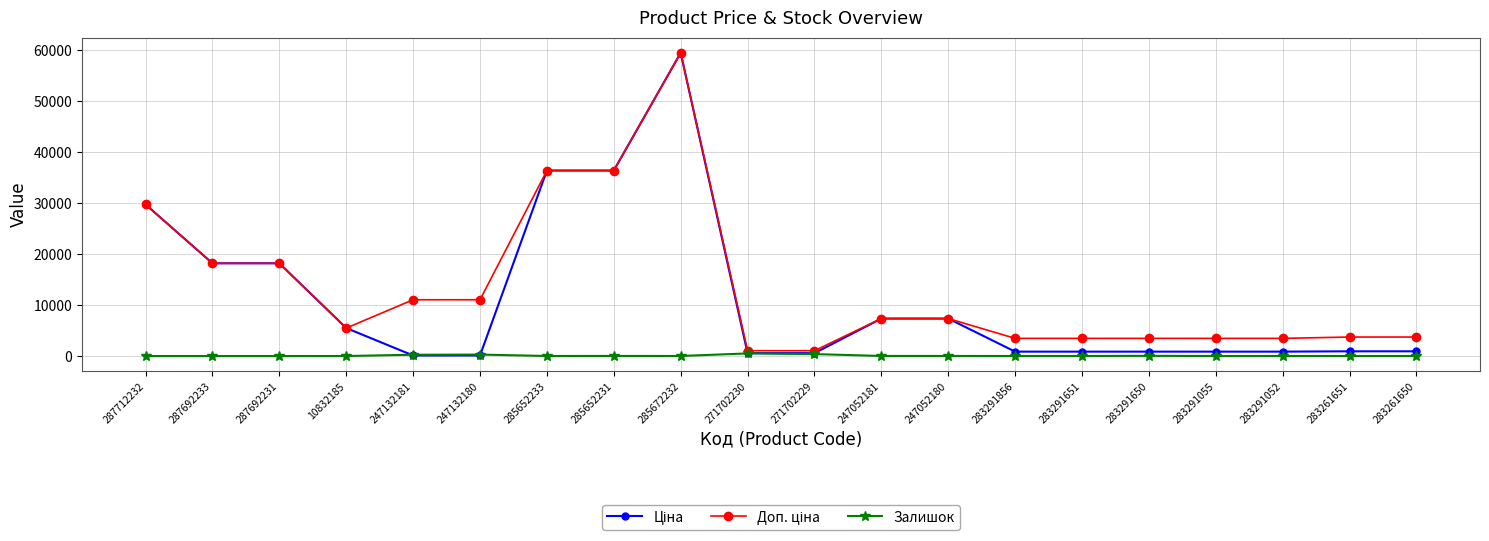

What is the total value across all series at 287712232?

59523.0